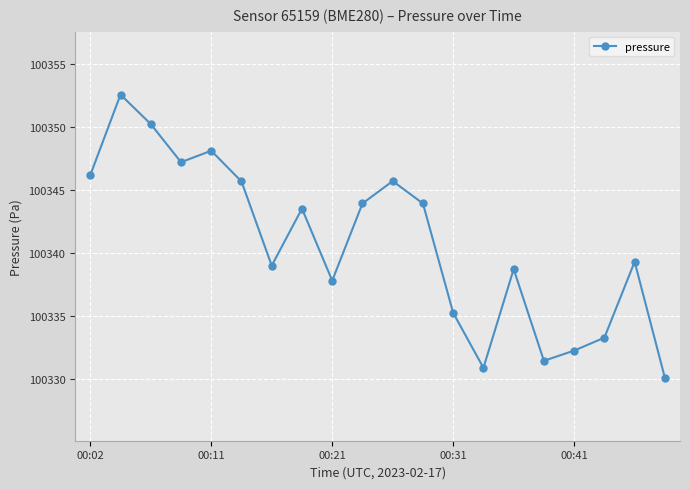

How many lines are shown in the chart?

1